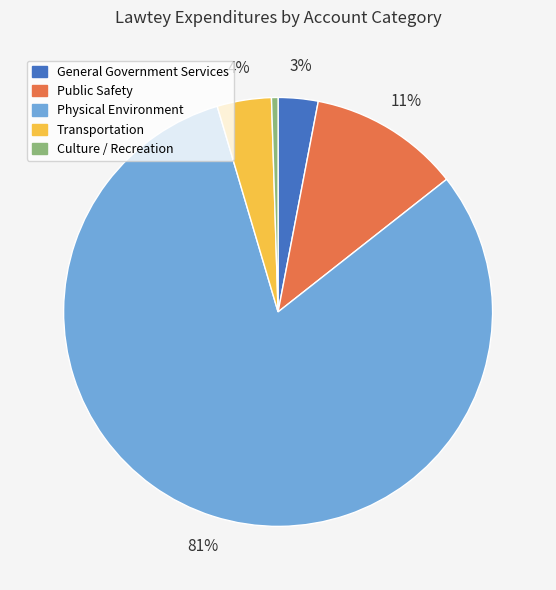

What is the smallest slice in the pie chart?

Culture / Recreation